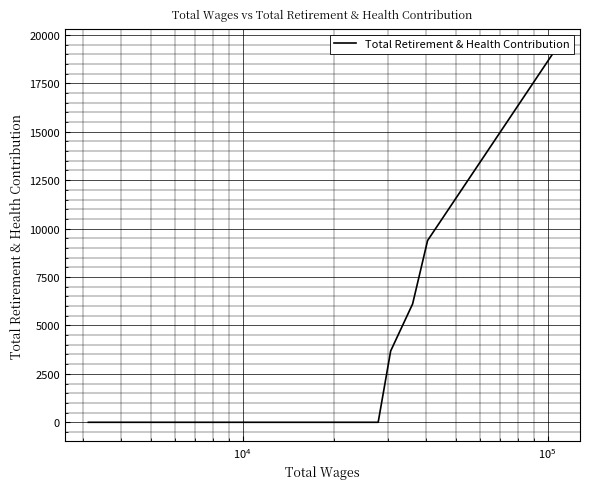

What is the difference between the maximum and minimum values?

19321